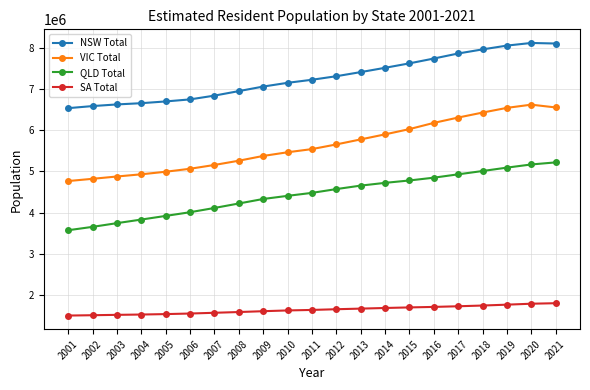

How many lines are shown in the chart?

4